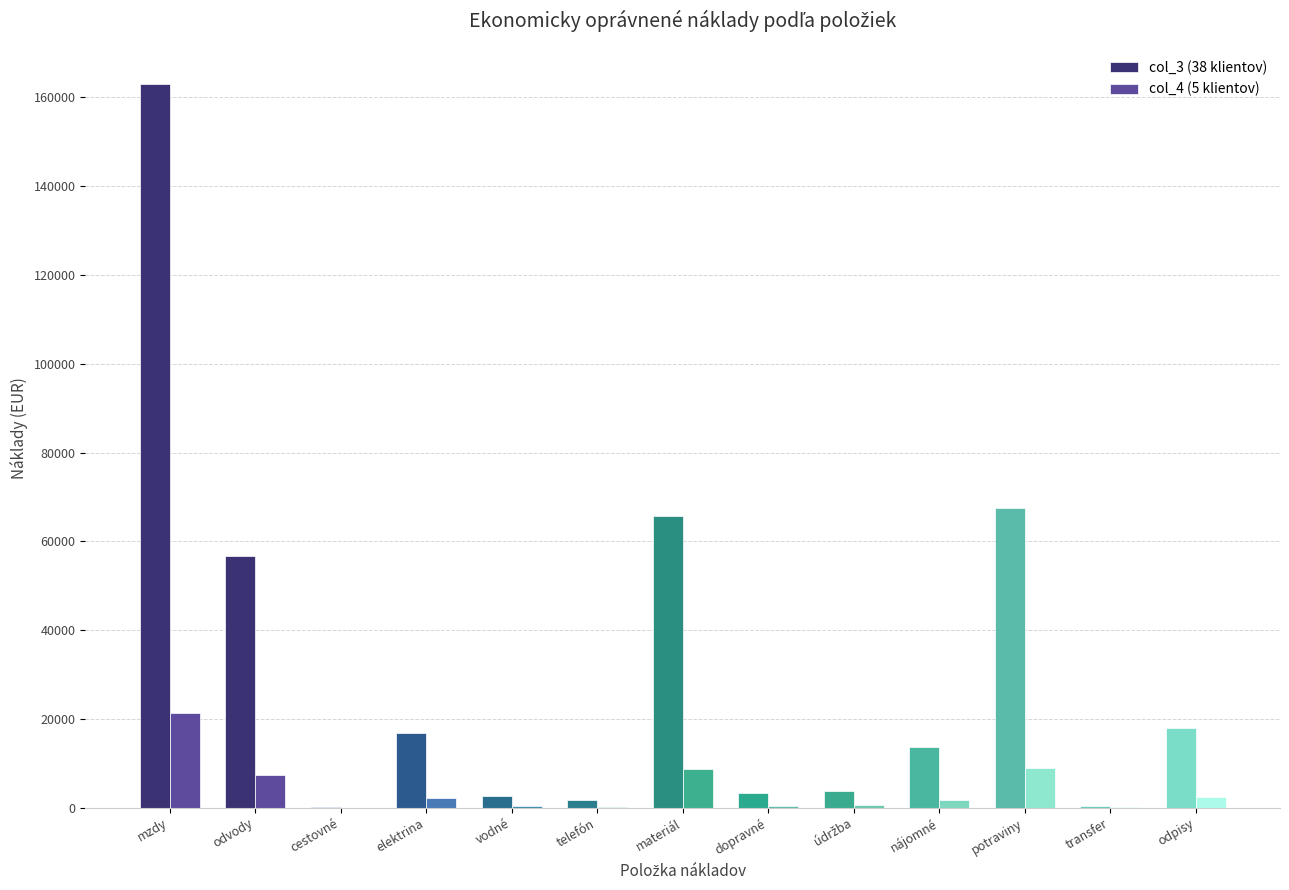

The col_3 (38 klientov) series shows 81593.3 at mzdy. True or false?

False